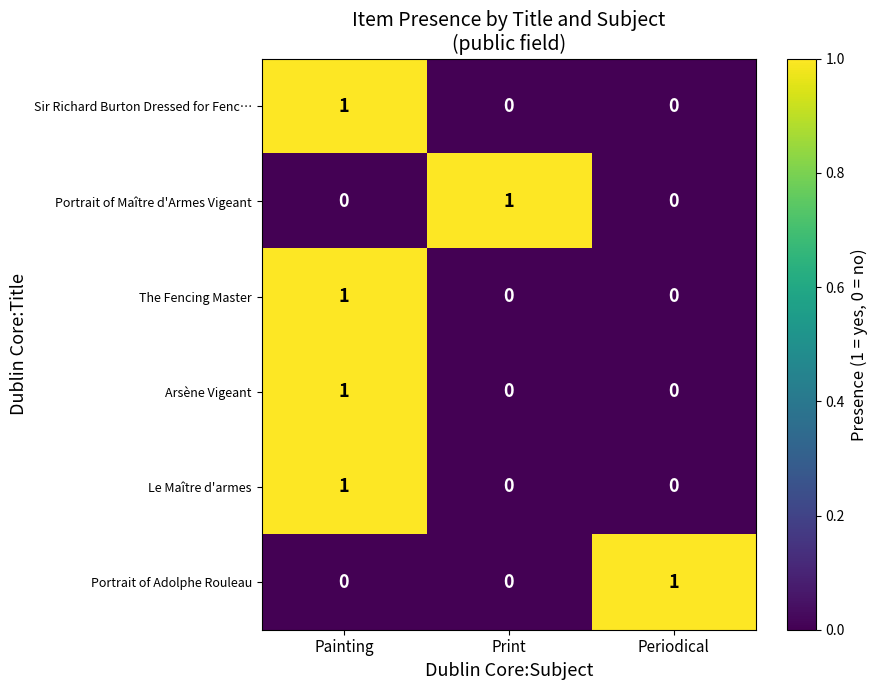

How many Le Maître d'armes values are between 0 and 1?

3